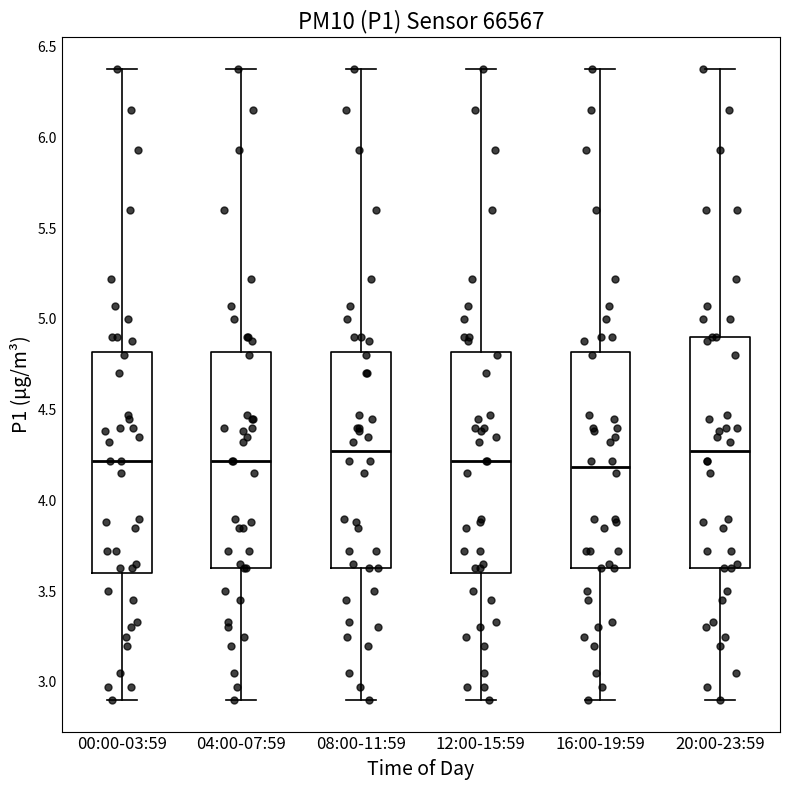

Reading left to right, read every box against the y-axis: the position of its median line, the range the box covers, and the ends of its whiskers. The values are not printed on the chart, so give them approximately, as read against the axis.

00:00-03:59: median 4.20, box 3.60 to 4.80, whiskers 2.90 to 6.40
04:00-07:59: median 4.20, box 3.65 to 4.80, whiskers 2.90 to 6.40
08:00-11:59: median 4.25, box 3.65 to 4.80, whiskers 2.90 to 6.40
12:00-15:59: median 4.20, box 3.60 to 4.80, whiskers 2.90 to 6.40
16:00-19:59: median 4.20, box 3.65 to 4.80, whiskers 2.90 to 6.40
20:00-23:59: median 4.25, box 3.65 to 4.90, whiskers 2.90 to 6.40